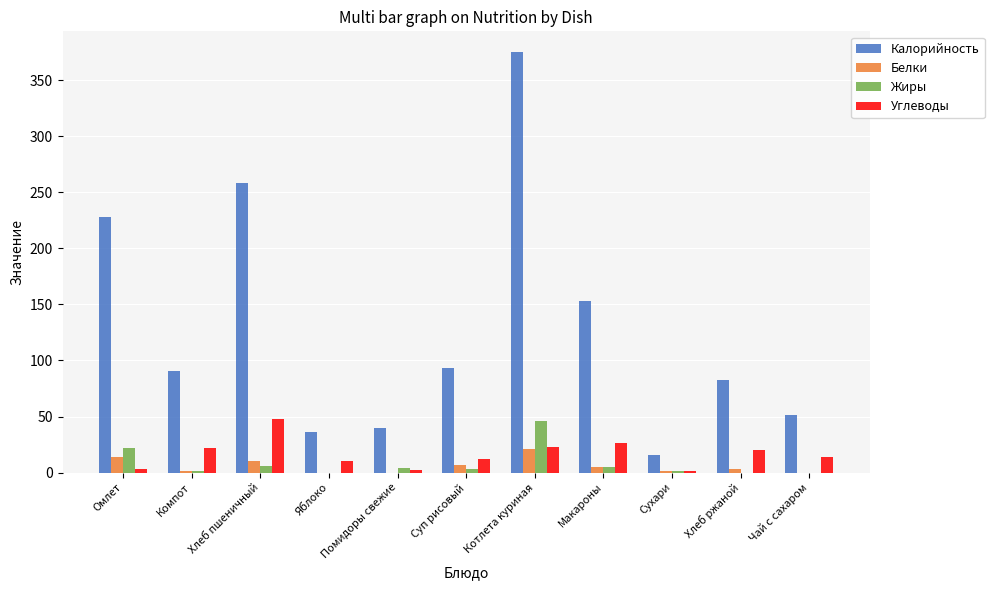

Which series has the largest total across all categories?

Калорийность